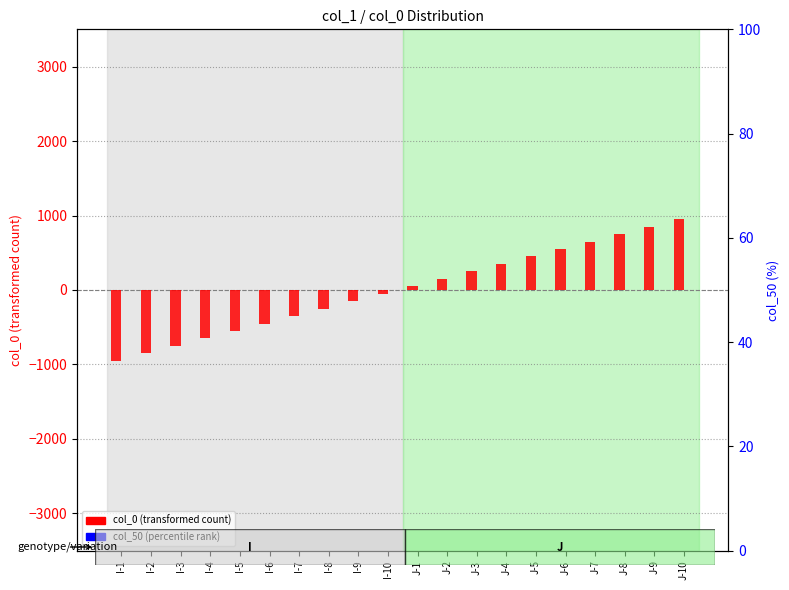

At I-3, list the series in order from largest to smallest.

col_50 (percentile rank), col_0 (transformed count)